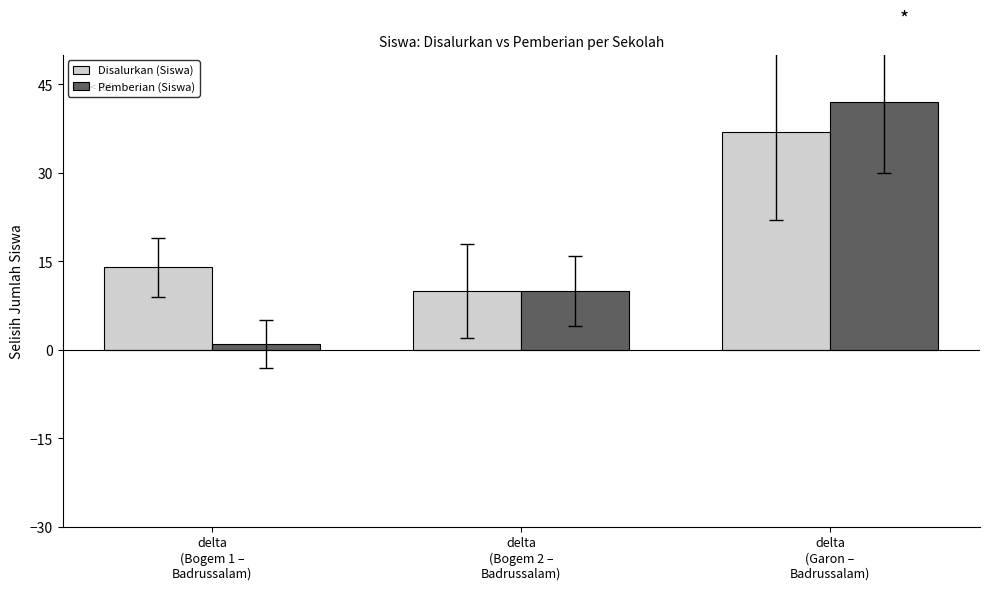

Is the value of Disalurkan (Siswa) at delta
(Bogem 2 –
Badrussalam) greater than the value of Pemberian (Siswa) at delta
(Bogem 1 –
Badrussalam)?

Yes